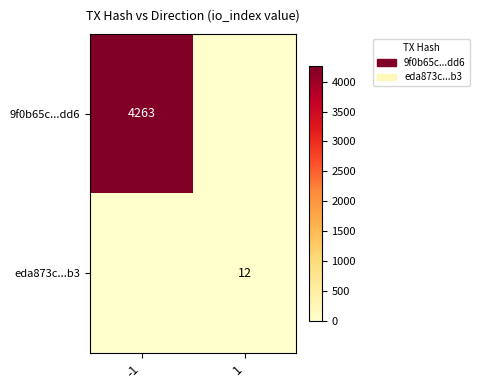

The 9f0b65c...dd6 series shows 4263 at -1. True or false?

True